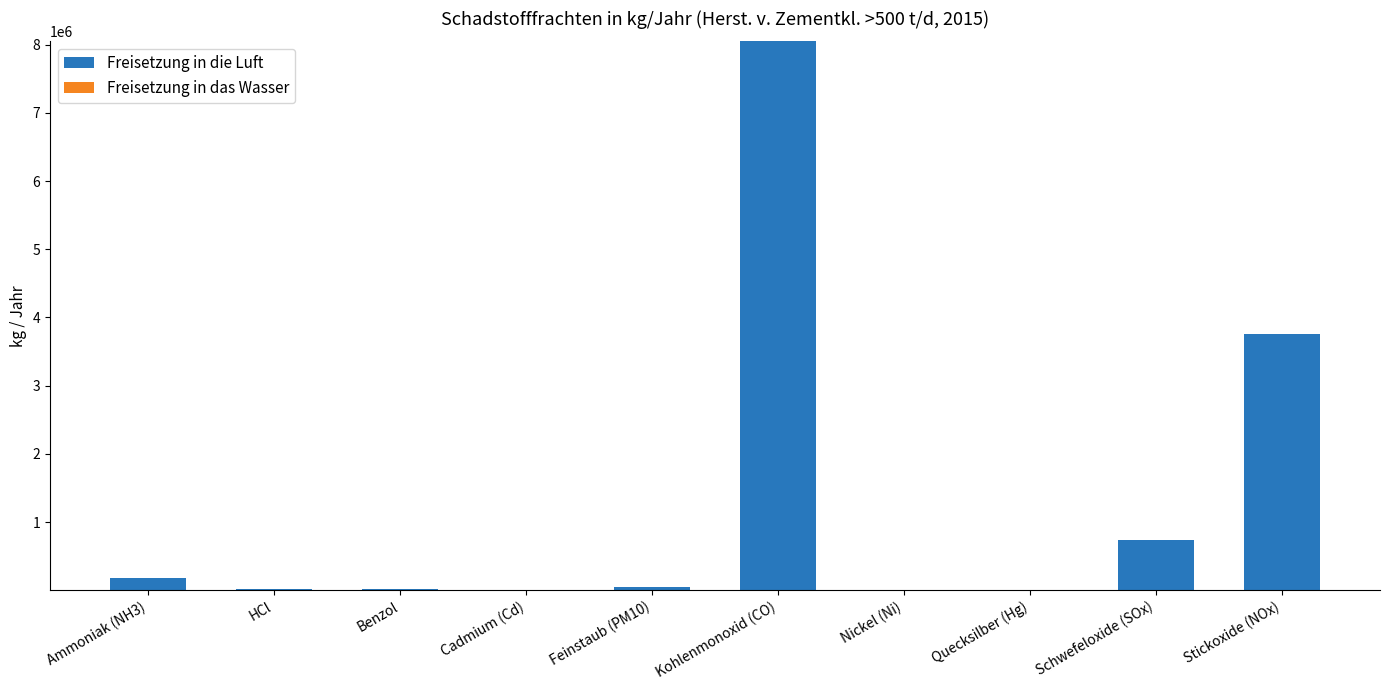

What is the sum of all values?

12799864